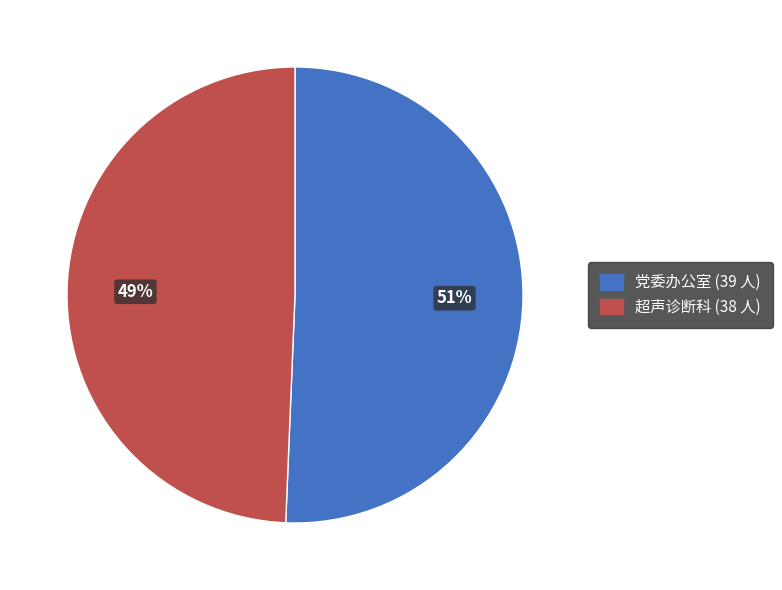

Rank the categories by value from highest to lowest.

党委办公室, 超声诊断科